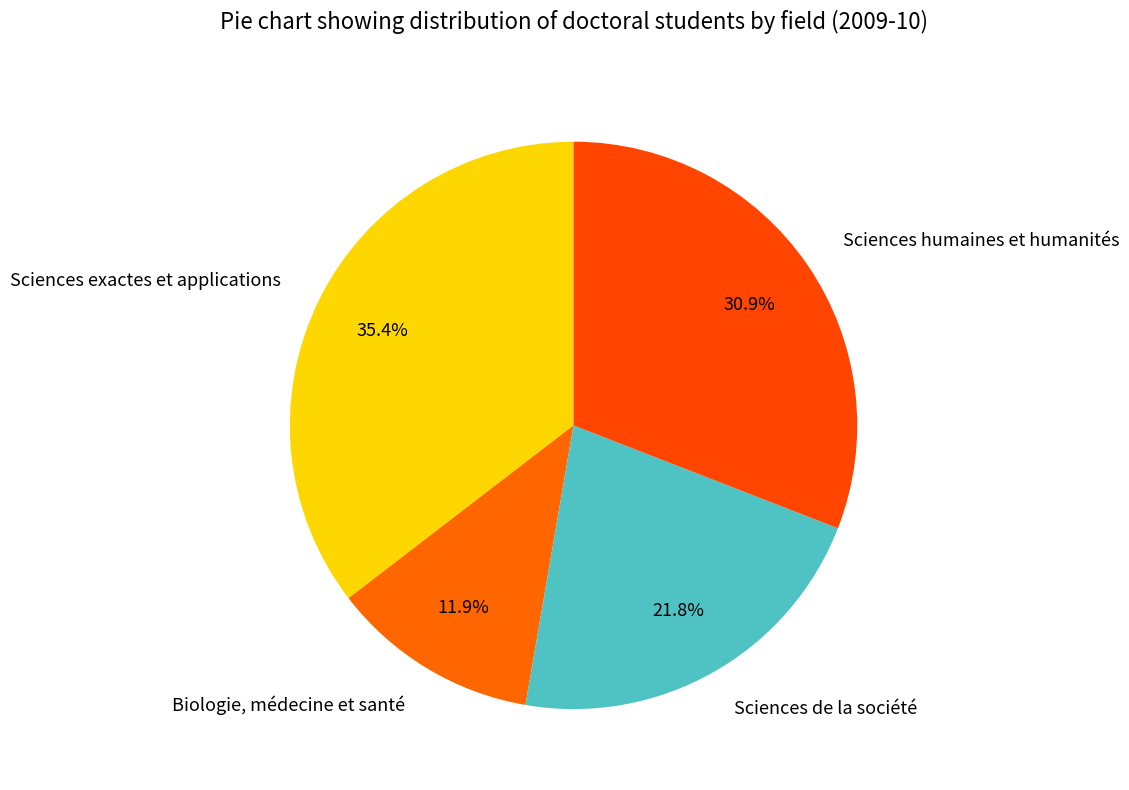

To the nearest percent, what is the difference between the largest and smallest slice percentages?

24%